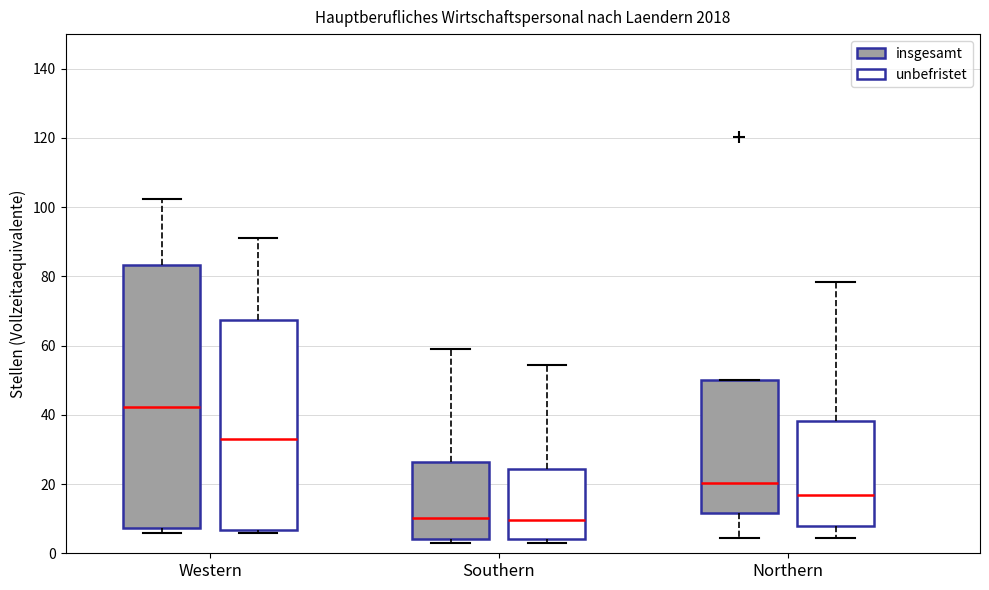

Reading left to right, transcribe this box plot: for each box, give where its median line is, the range the box spans, and where its two whiskers end, as read against the y-axis. The values are not printed on the chart, so give them approximately, as read against the axis.

Western (insgesamt): median 42, box 8 to 84, whiskers 6 to 102
Western (unbefristet): median 34, box 6 to 68, whiskers 6 to 92
Southern (insgesamt): median 10, box 4 to 26, whiskers 4 (just below the box's lower edge) to 58
Southern (unbefristet): median 10, box 4 to 24, whiskers 4 (just below the box's lower edge) to 54
Northern (insgesamt): median 20, box 12 to 50, whiskers 4 to 50
Northern (unbefristet): median 16, box 8 to 38, whiskers 4 to 78